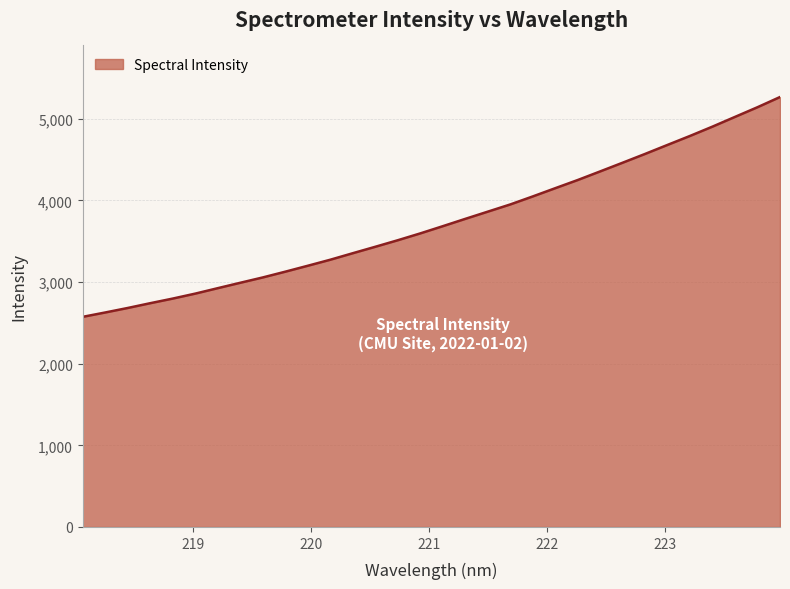

How many categories are shown in the chart?

32